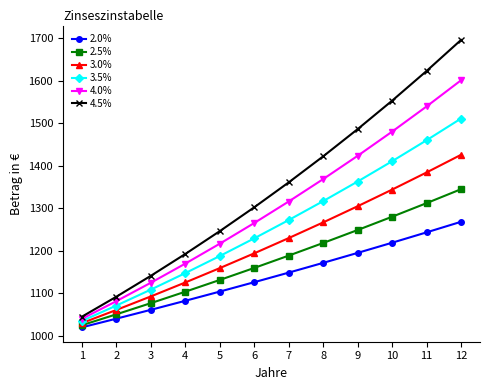

How many lines are shown in the chart?

6